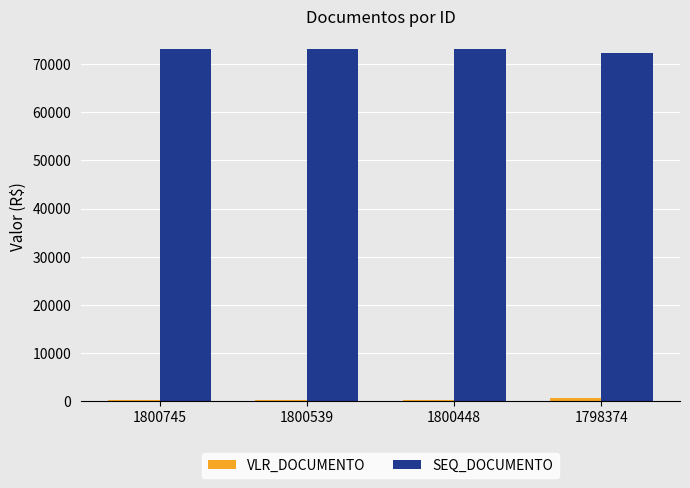

True or false: SEQ_DOCUMENTO has a value of 73072 at 1800539.

True